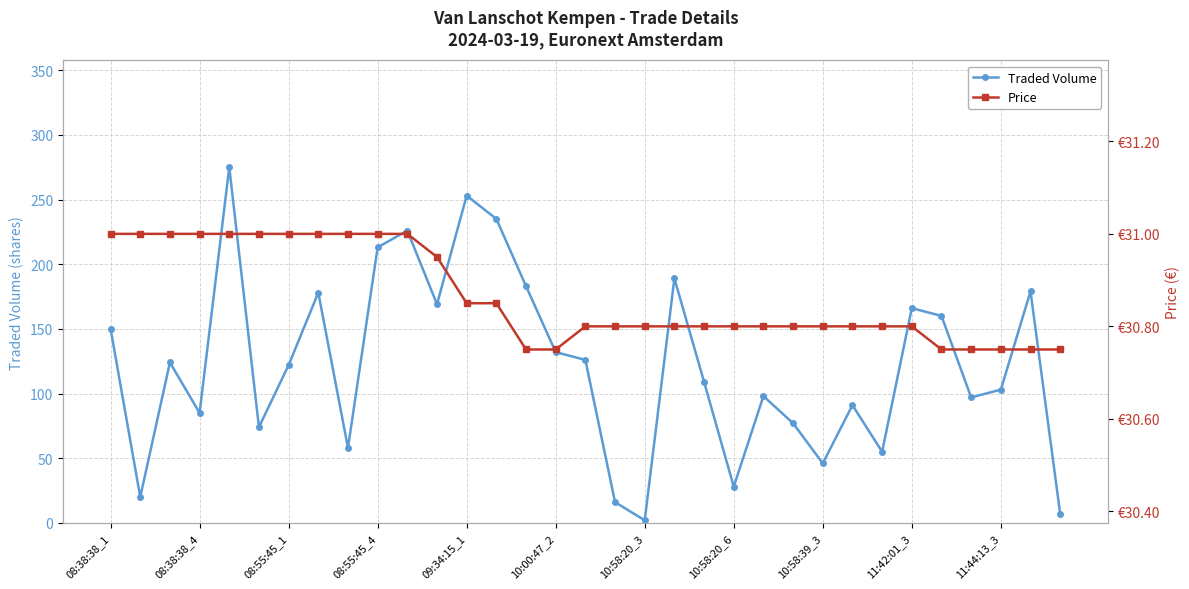

True or false: Traded Volume has more than 1 interior local peaks.

True